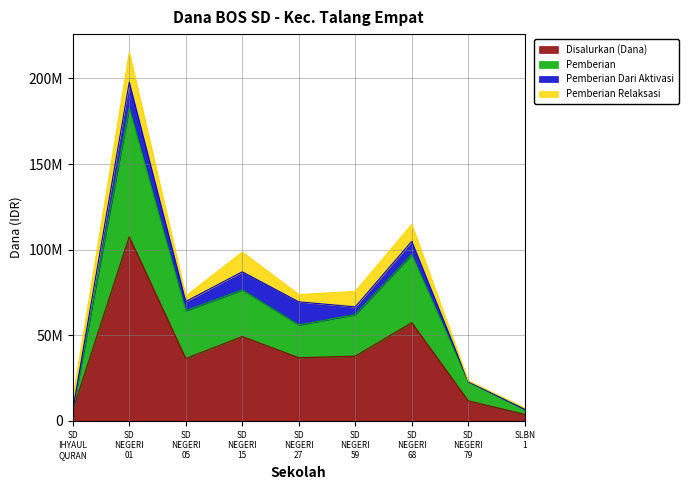

Where is the first local maximum for Siswa Disalurkan?

SD NEGERI 01